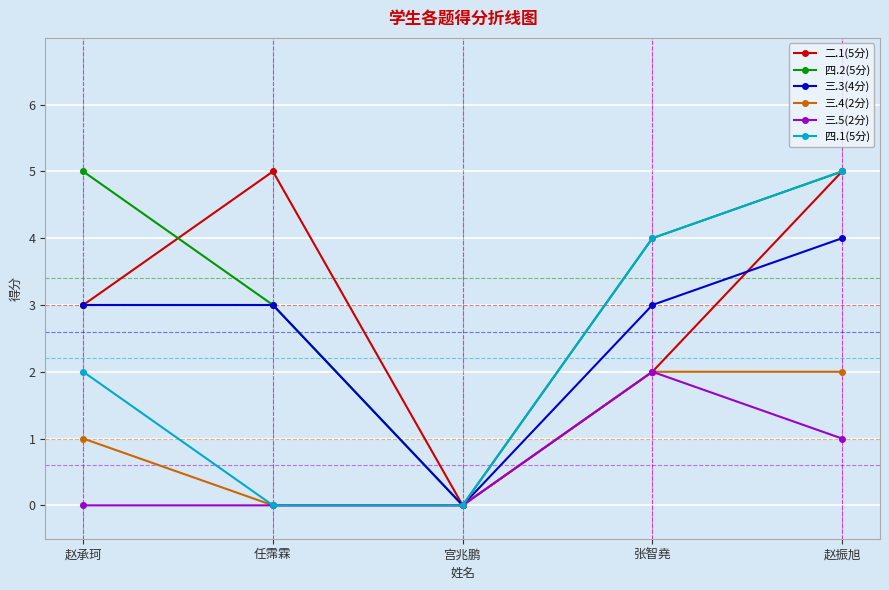

True or false: 三.4(2分) has a value of 1 at 赵承珂.

True